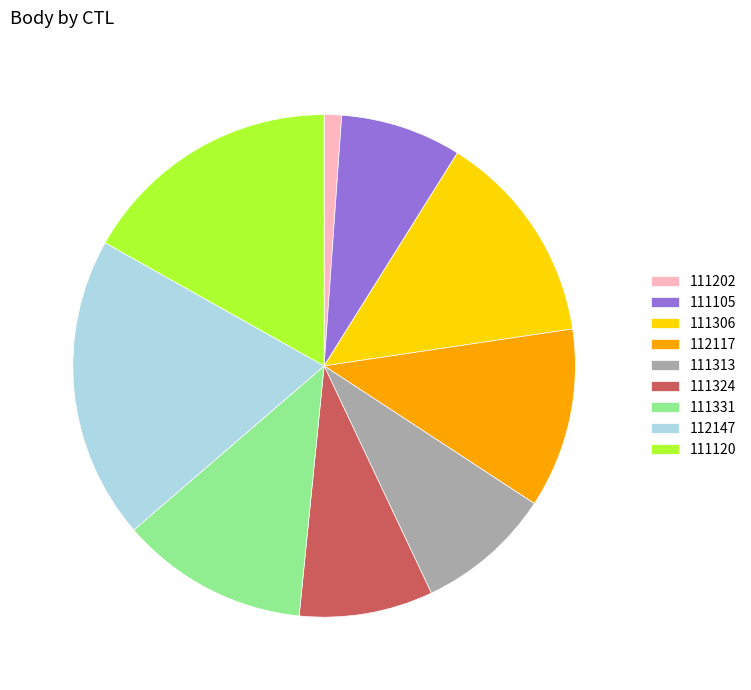

The 111306 slice represents 1% of the pie. True or false?

False